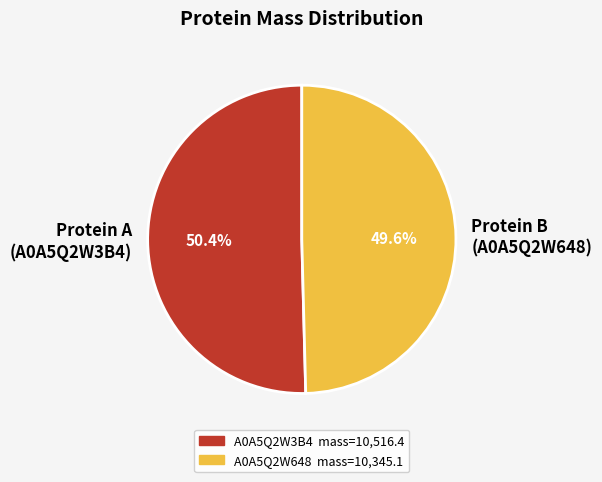

What is the largest slice in the pie chart?

Protein A (A0A5Q2W3B4)